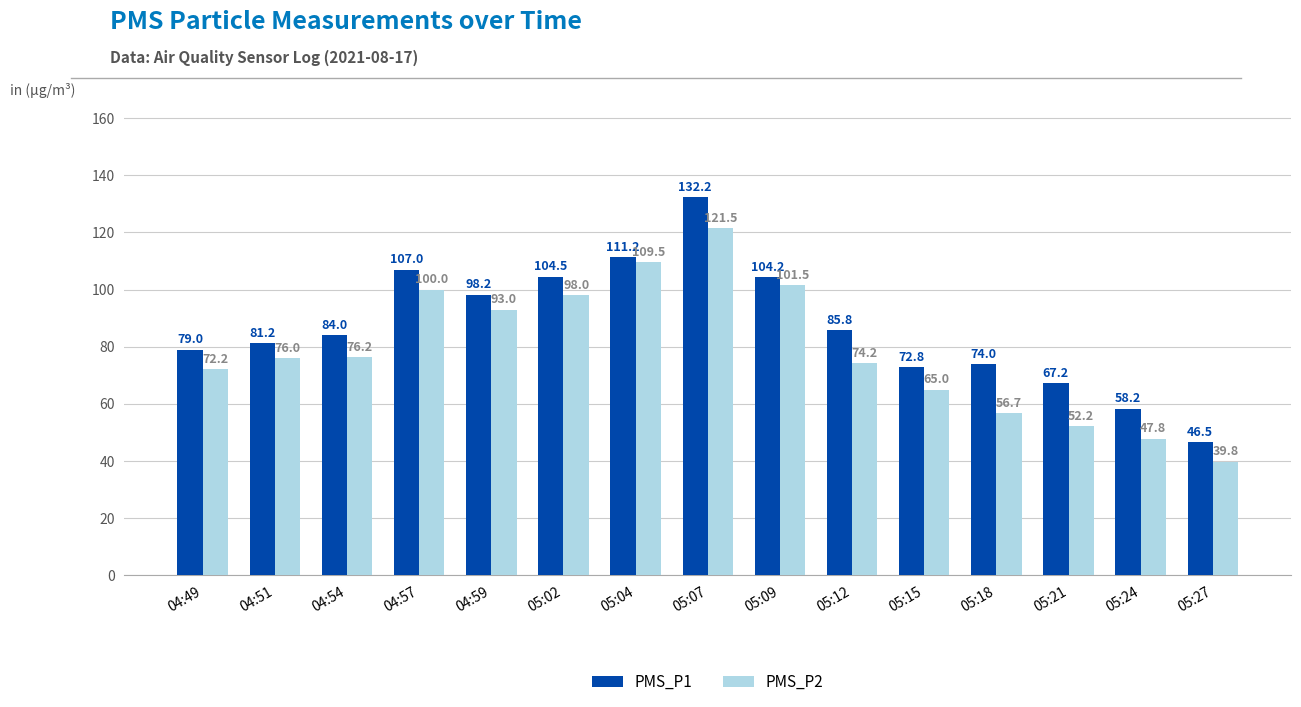

Which series changed the most between 04:54 and 05:02?

PMS_P2